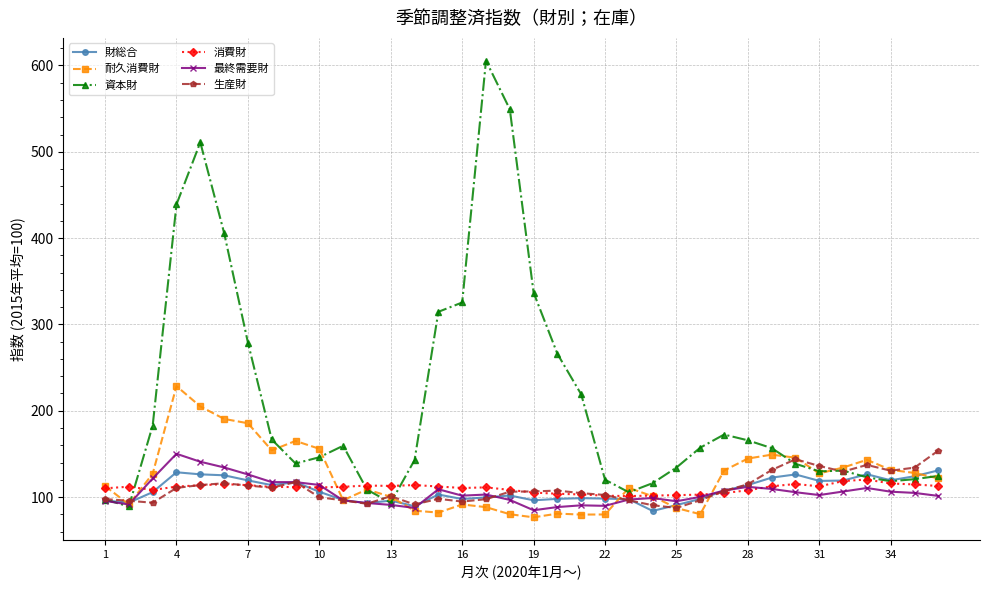

At how many categories does at least one series exceed 199?

11